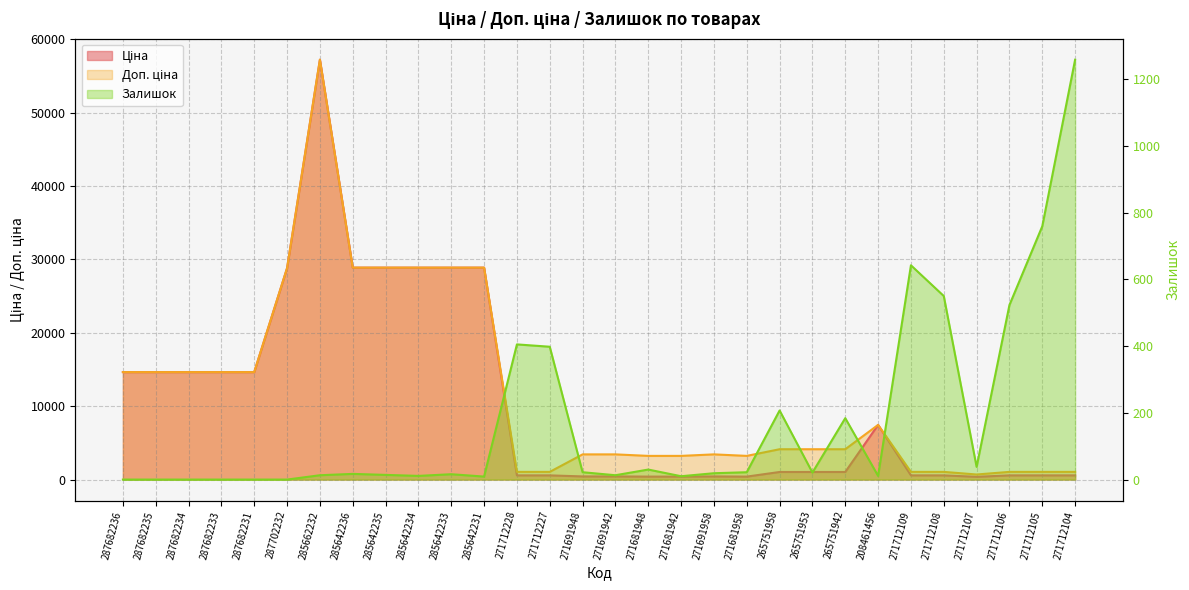

The value of Доп. ціна at 271712105 is 1048.0. True or false?

True